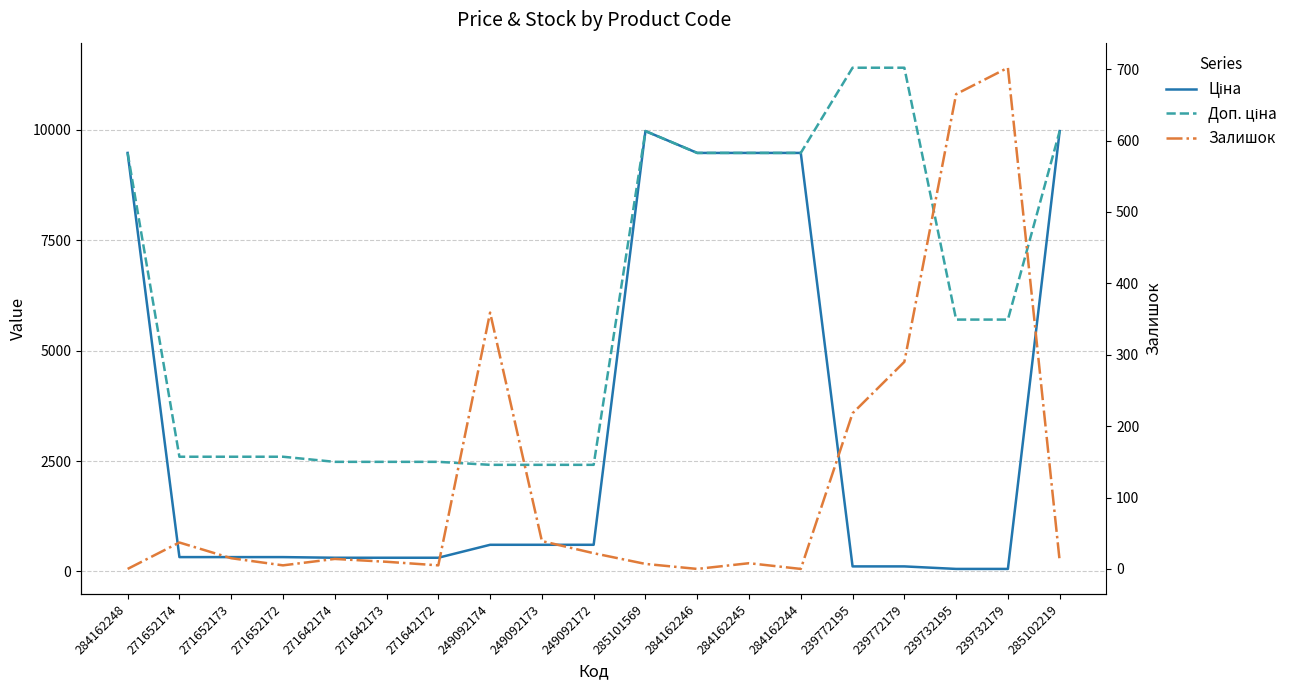

What is the highest value of the Доп. ціна series?

11410.0